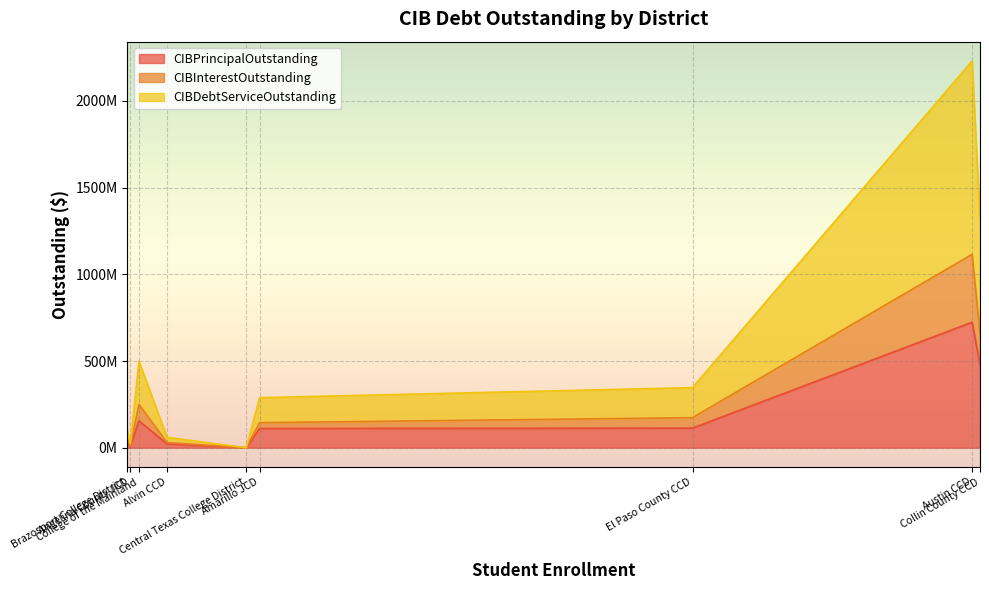

How many categories are shown in the chart?

9